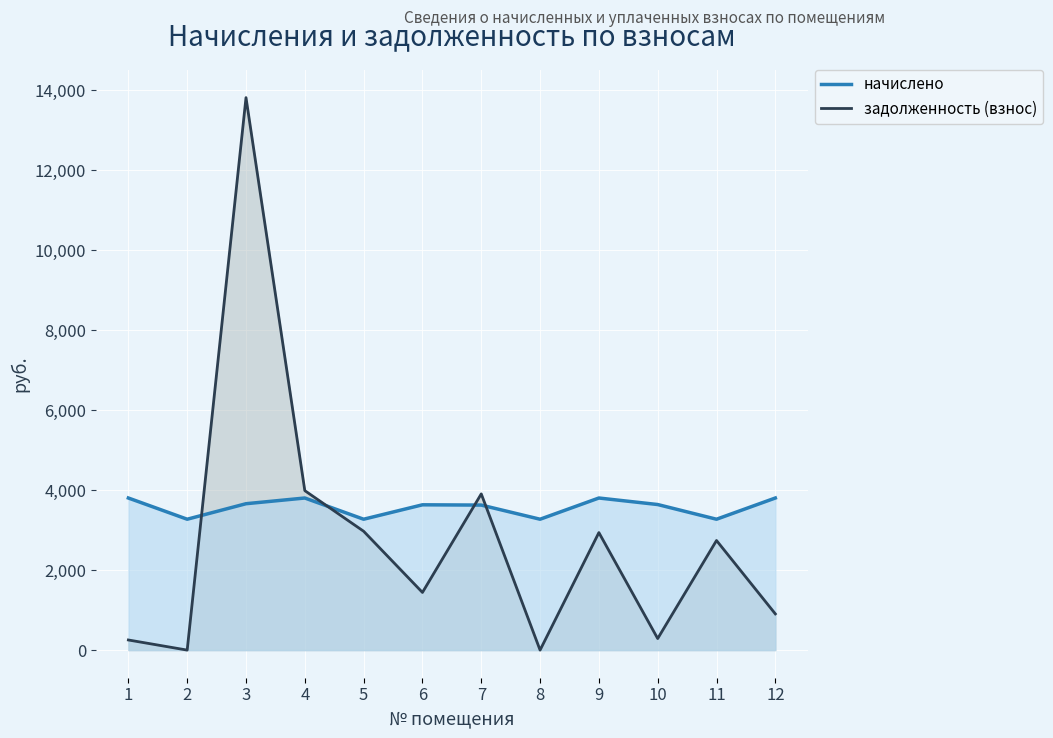

Rank the series by their maximum value, from highest to lowest.

задолженность (взнос), начислено